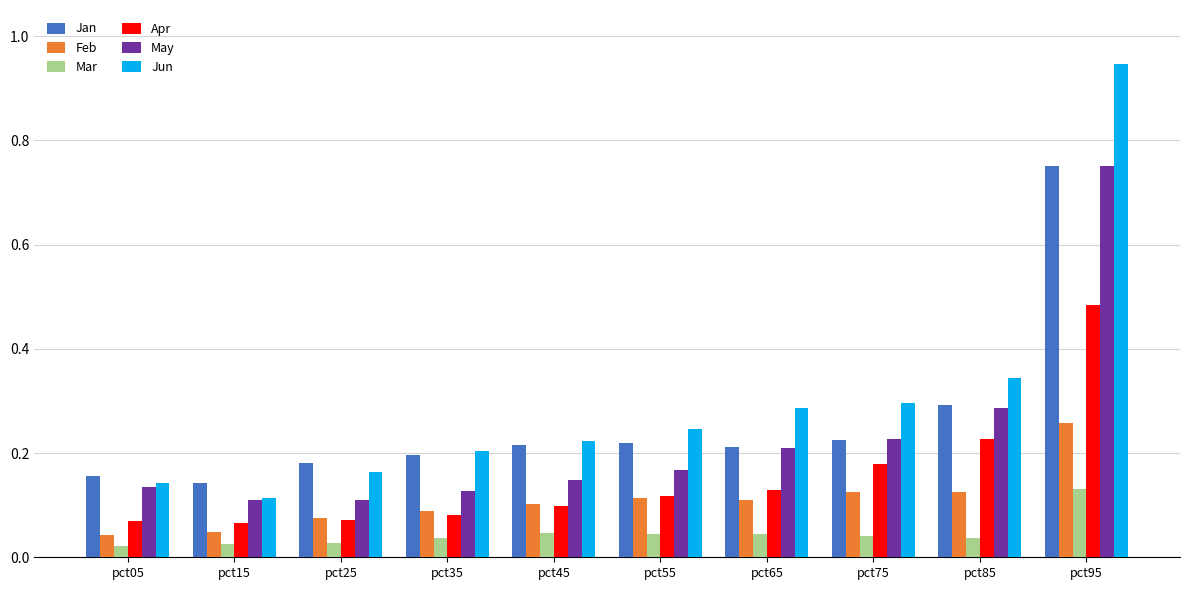

Which series changed the most between pct25 and pct95?

Jun